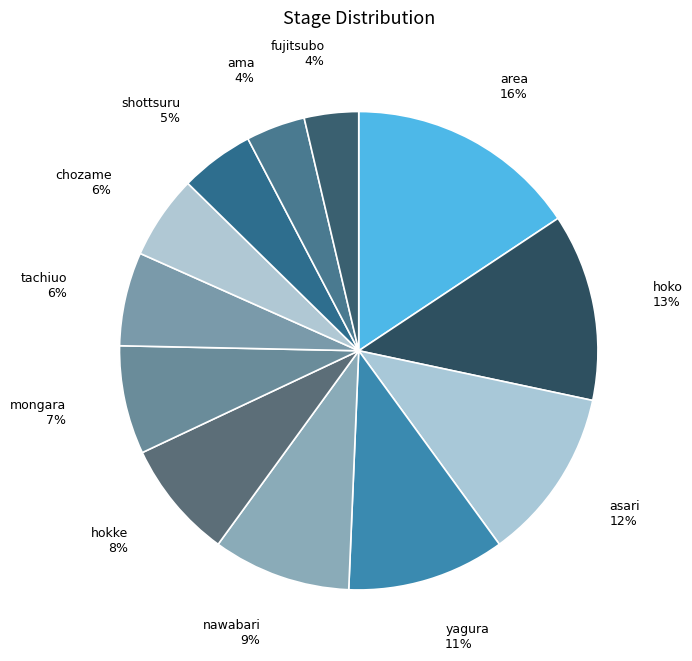

How many segments does this pie chart have?

12